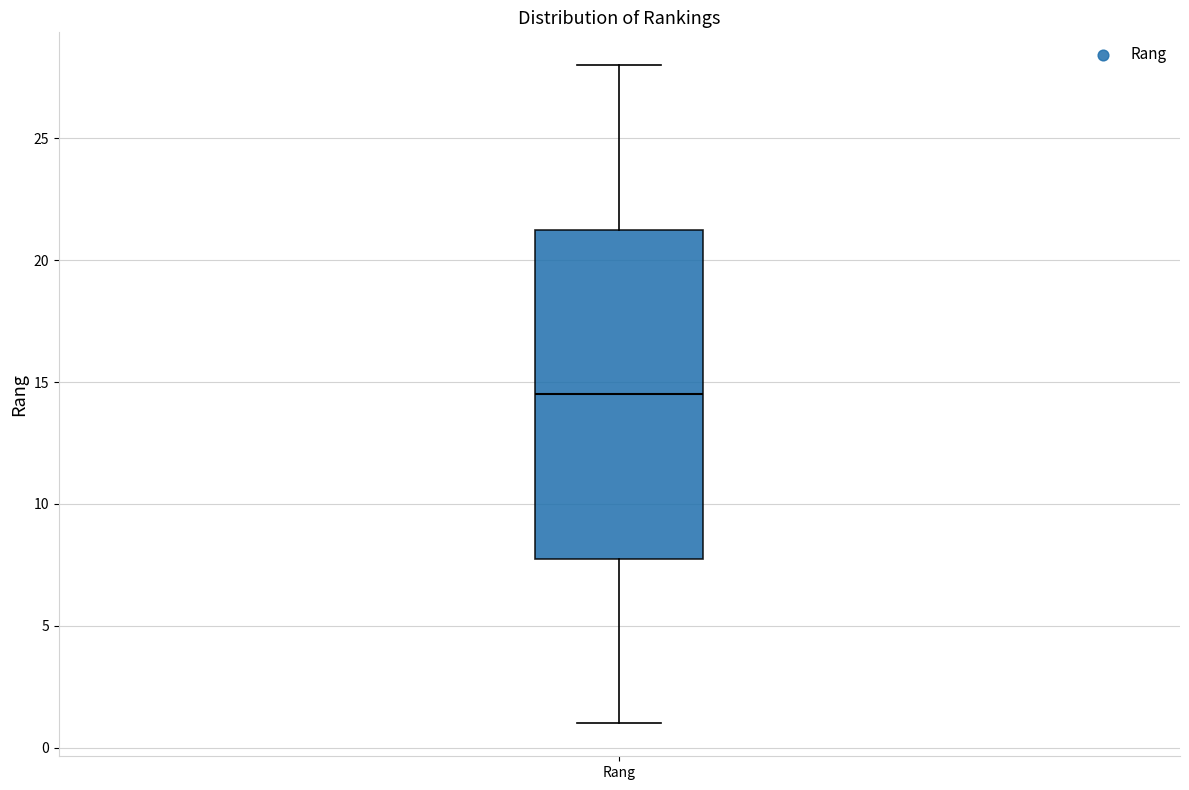

Where does the median line of the box for Rang sit on the y-axis? The values are not printed on the chart, so give them approximately, as read against the axis.

14.5